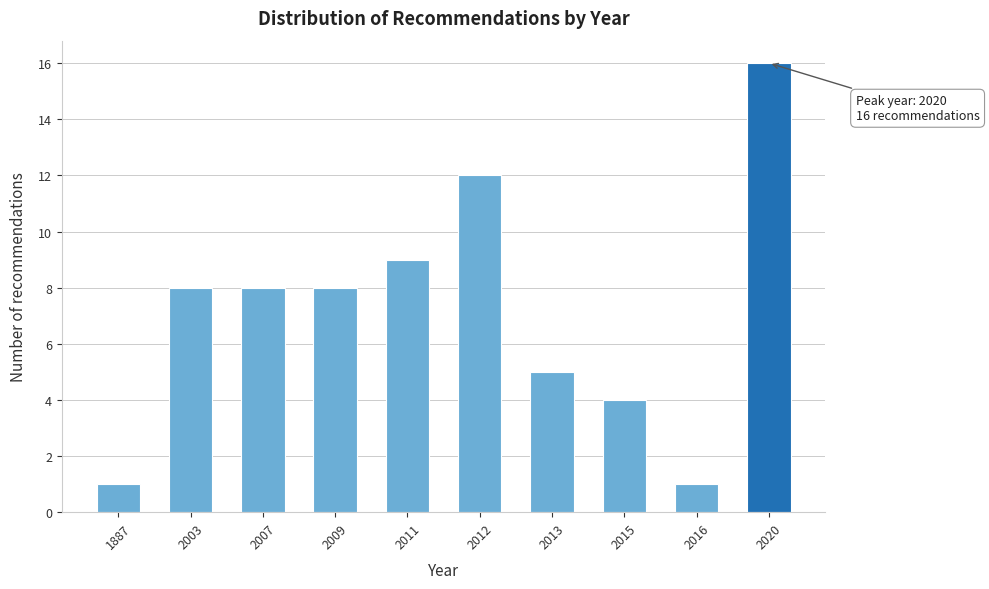

Reading right to left, extract all data points from this chart.

16	1	4	5	12	9	8	8	8	1